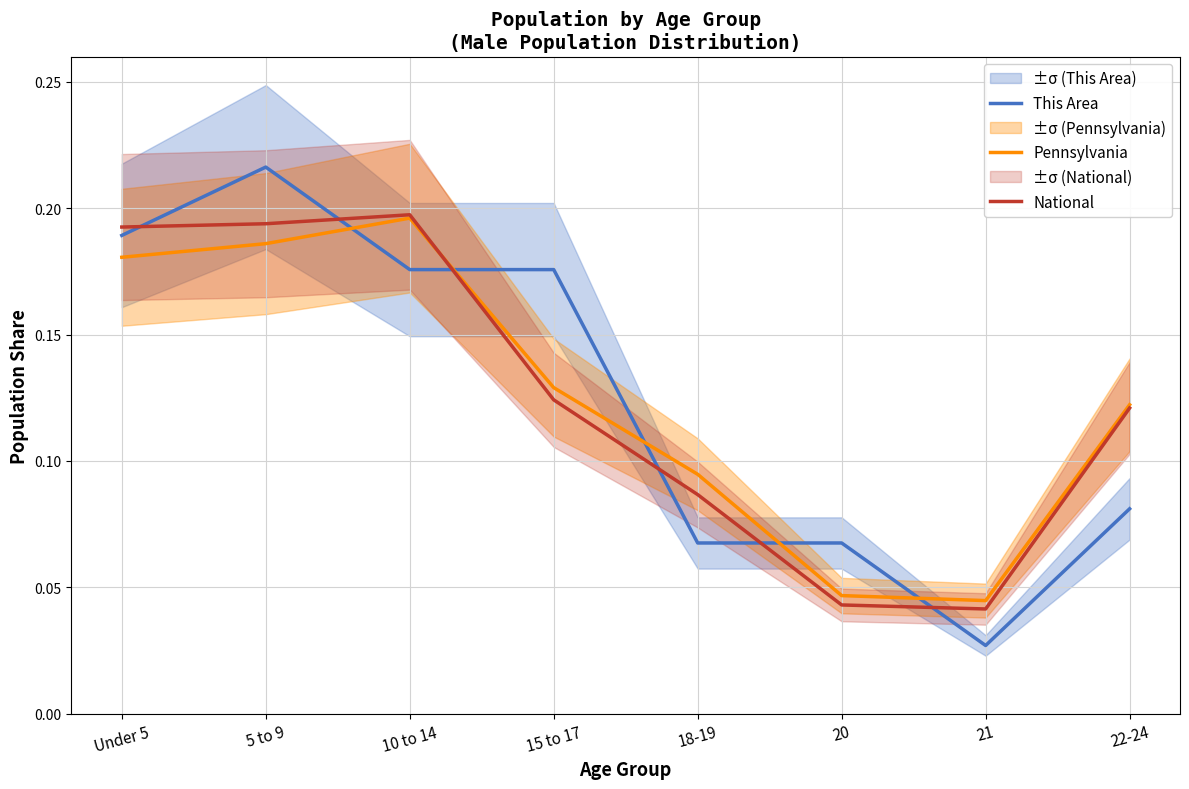

Is it true that Pennsylvania equals 0.1 at 15 to 17?

True